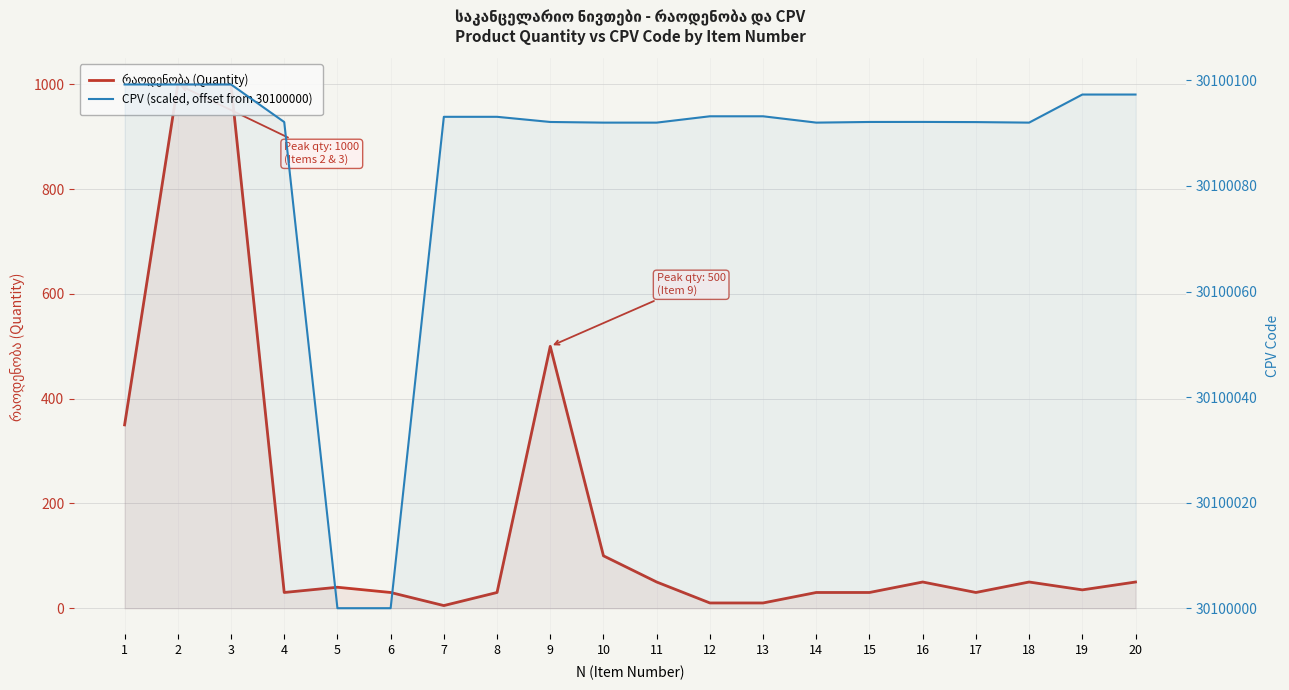

The CPV (scaled, offset from 30100000) series shows 148.1 at 8. True or false?

False